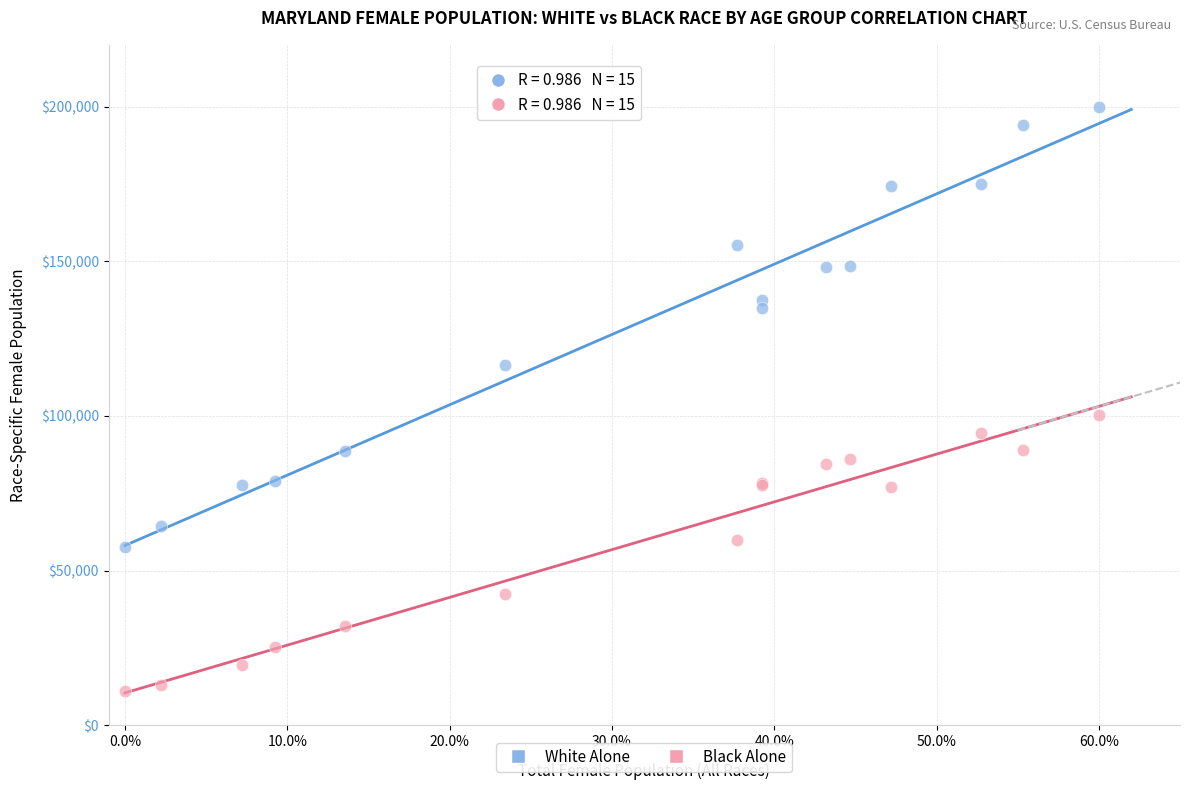

Which series has the largest Y range (max minus min)?

White Alone